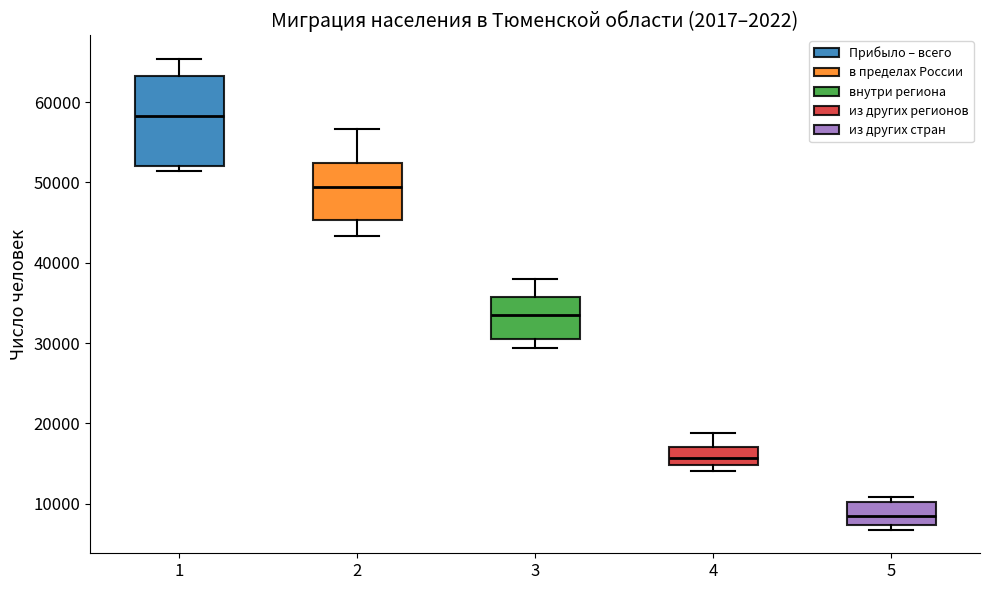

Comparing the boxes themselves (not the whiskers), which one is the tallest?

1